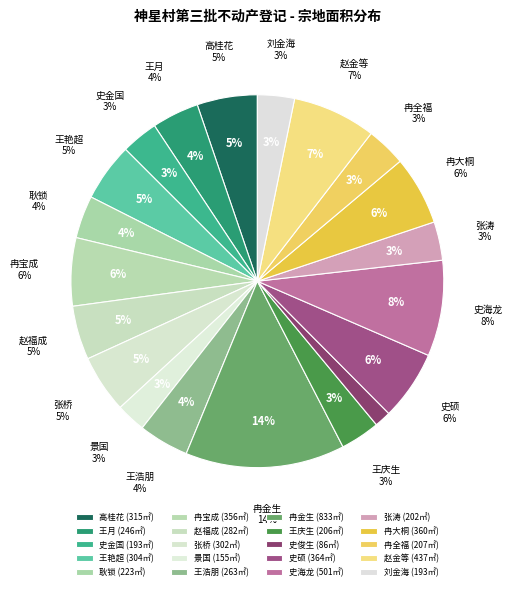

Rank the categories by value from lowest to highest.

史俊生, 景国, 史金国, 刘金海, 张涛, 王庆生, 冉全福, 耿锁, 王月, 王浩朋, 赵福成, 张桥, 王艳超, 高桂花, 冉宝成, 冉大桐, 史硕, 赵金等, 史海龙, 冉金生